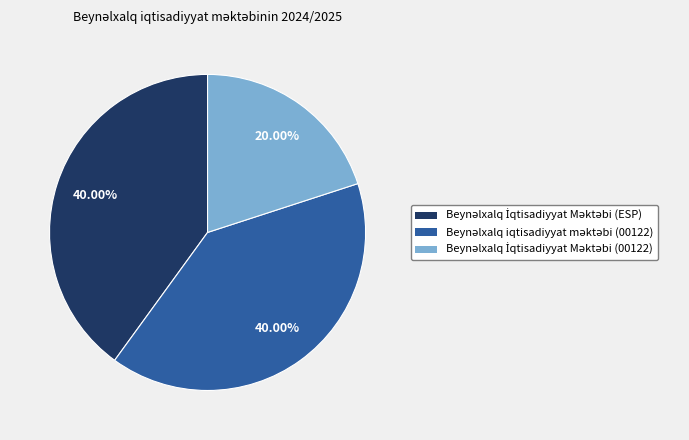

Does any single category account for the majority?

No